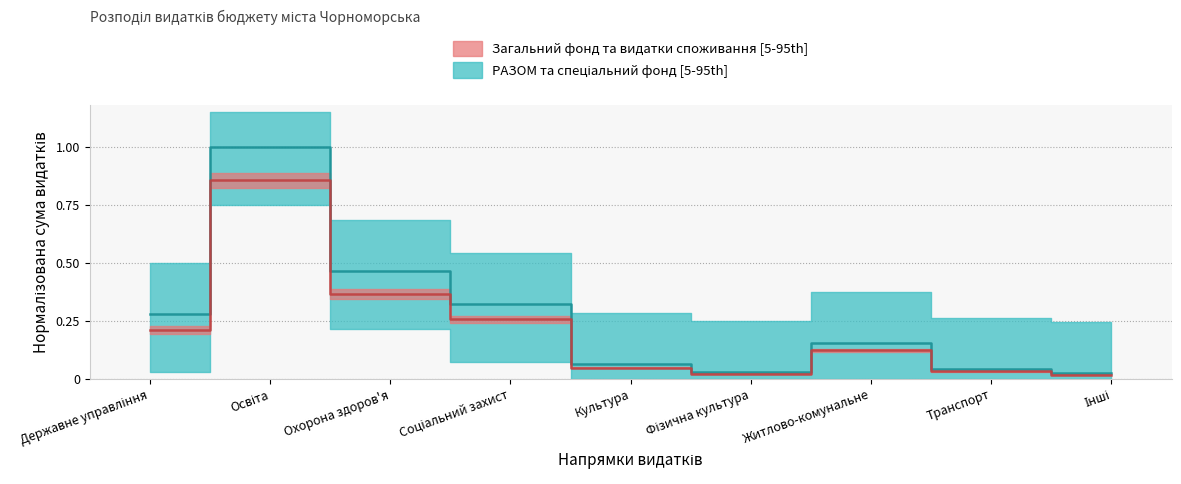

Does the chart display data point markers on the line(s)?

No